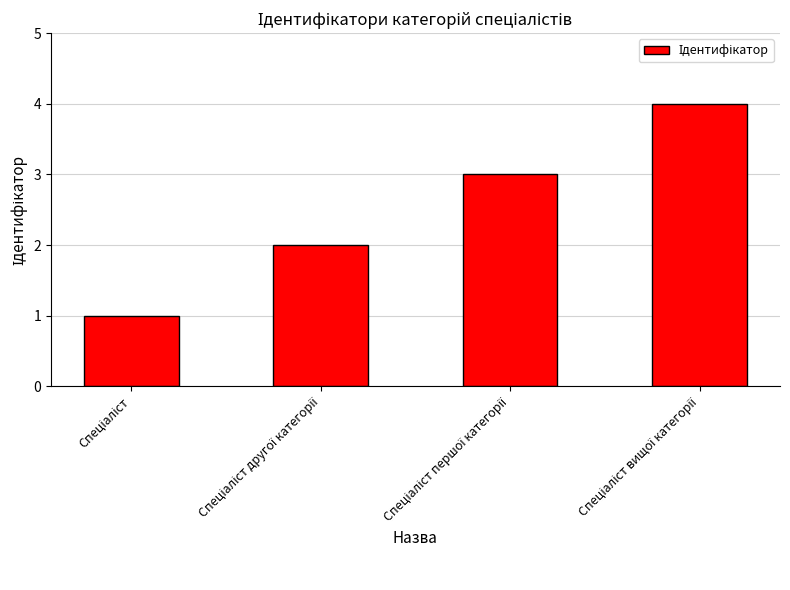

What is the difference between the maximum and minimum values?

3